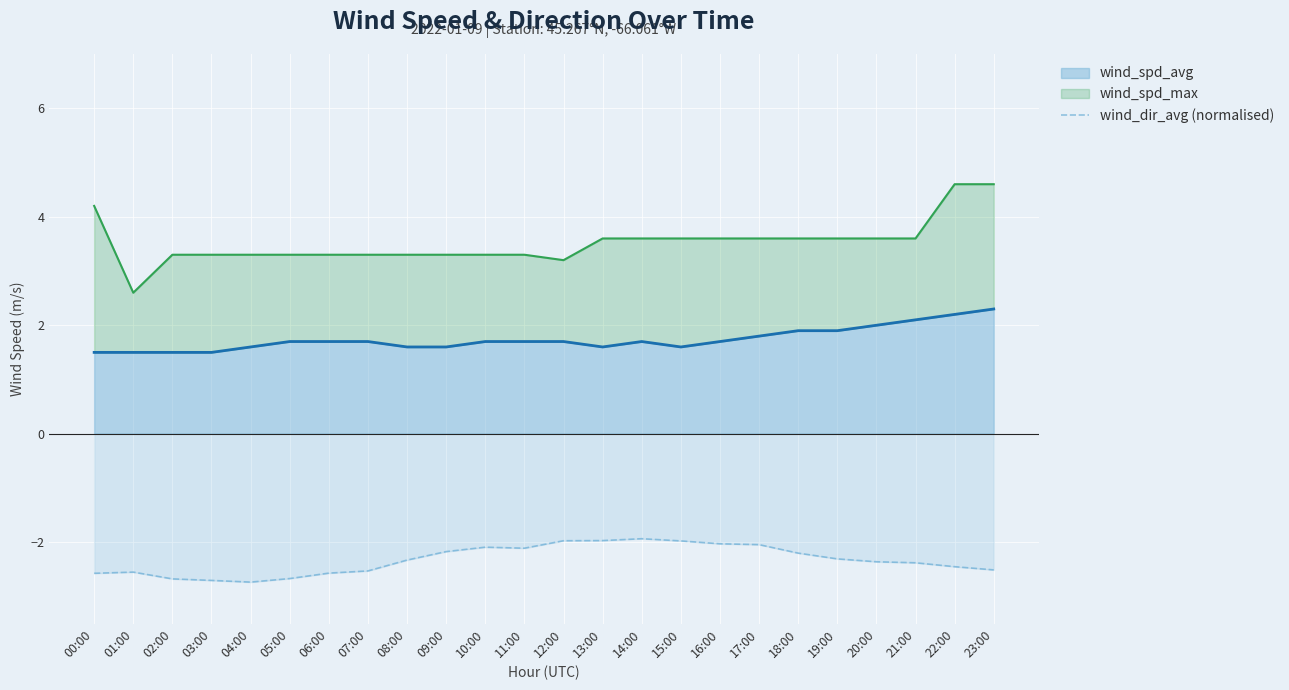

What is the approximate value at 12:00?

-2.0